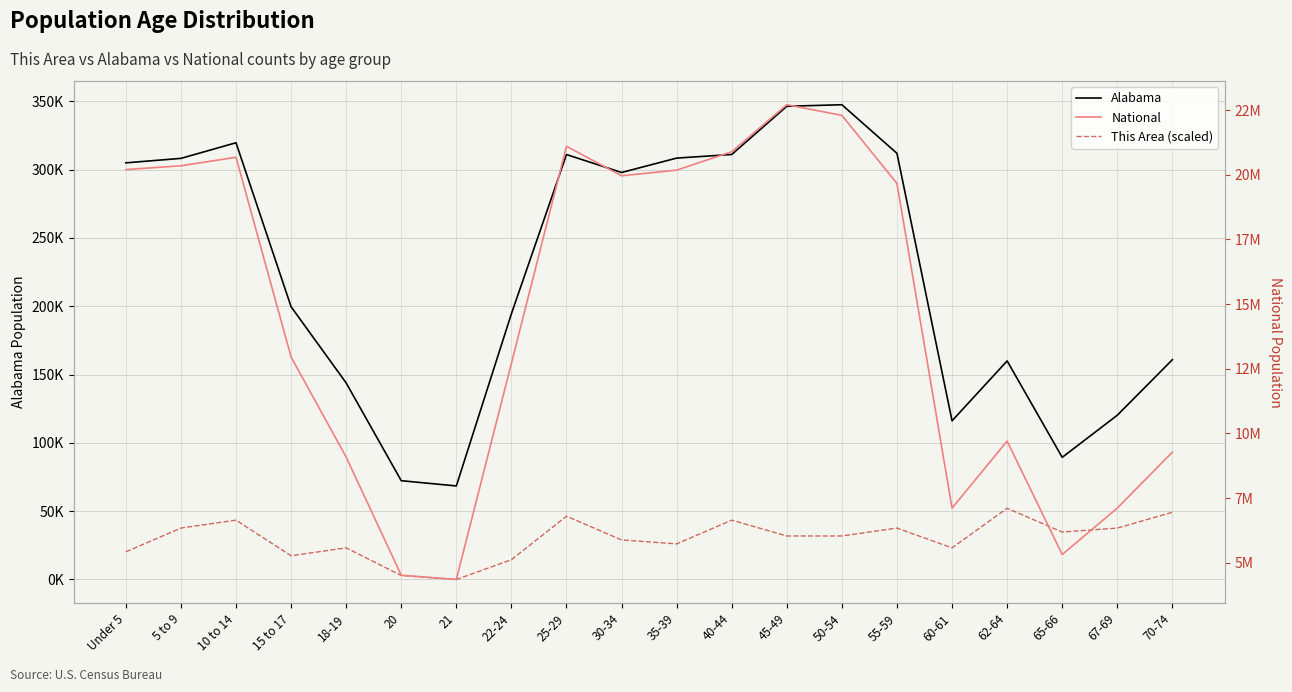

What is the value of the This Area (scaled) point at the 12th from the left?

43435.6